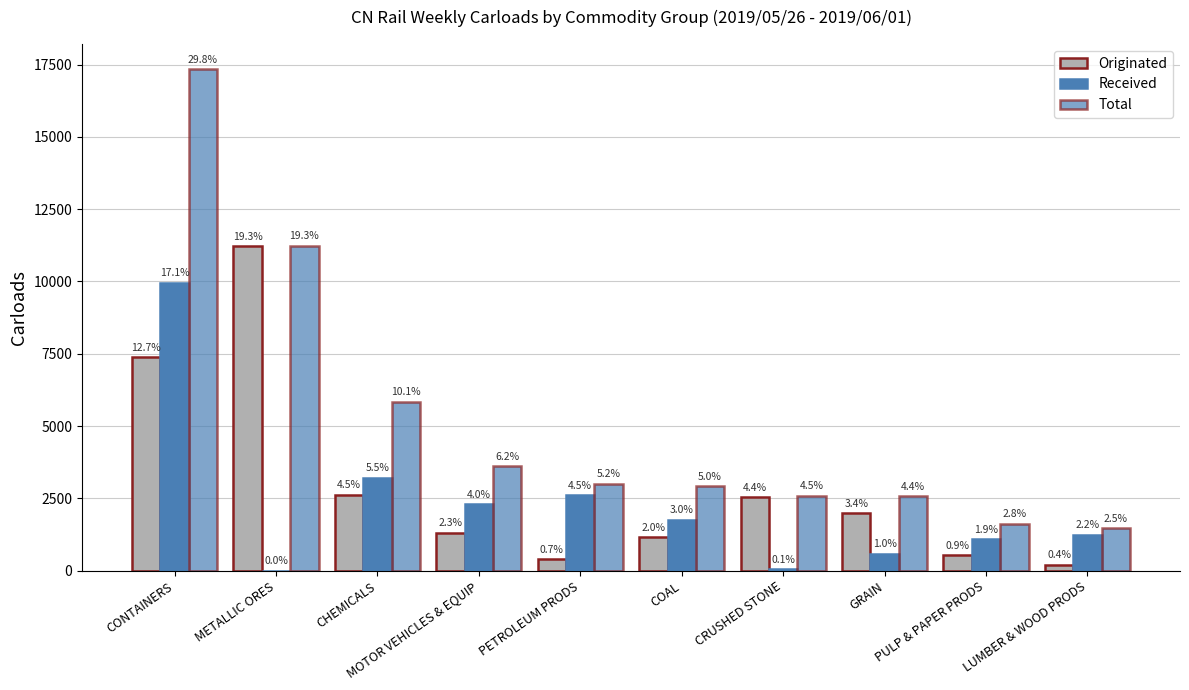

Does the chart contain stacked bars?

No